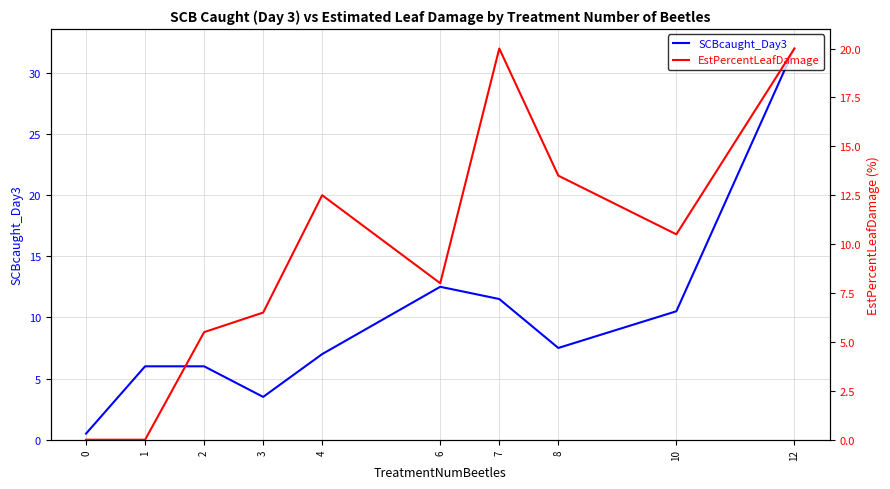

Rank the series by their maximum value, from lowest to highest.

EstPercentLeafDamage, SCBcaught_Day3